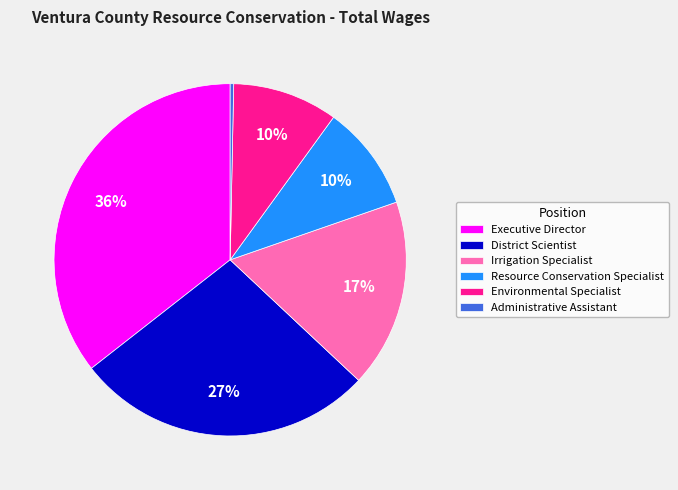

Combined, do District Scientist and Executive Director account for over 50%?

Yes